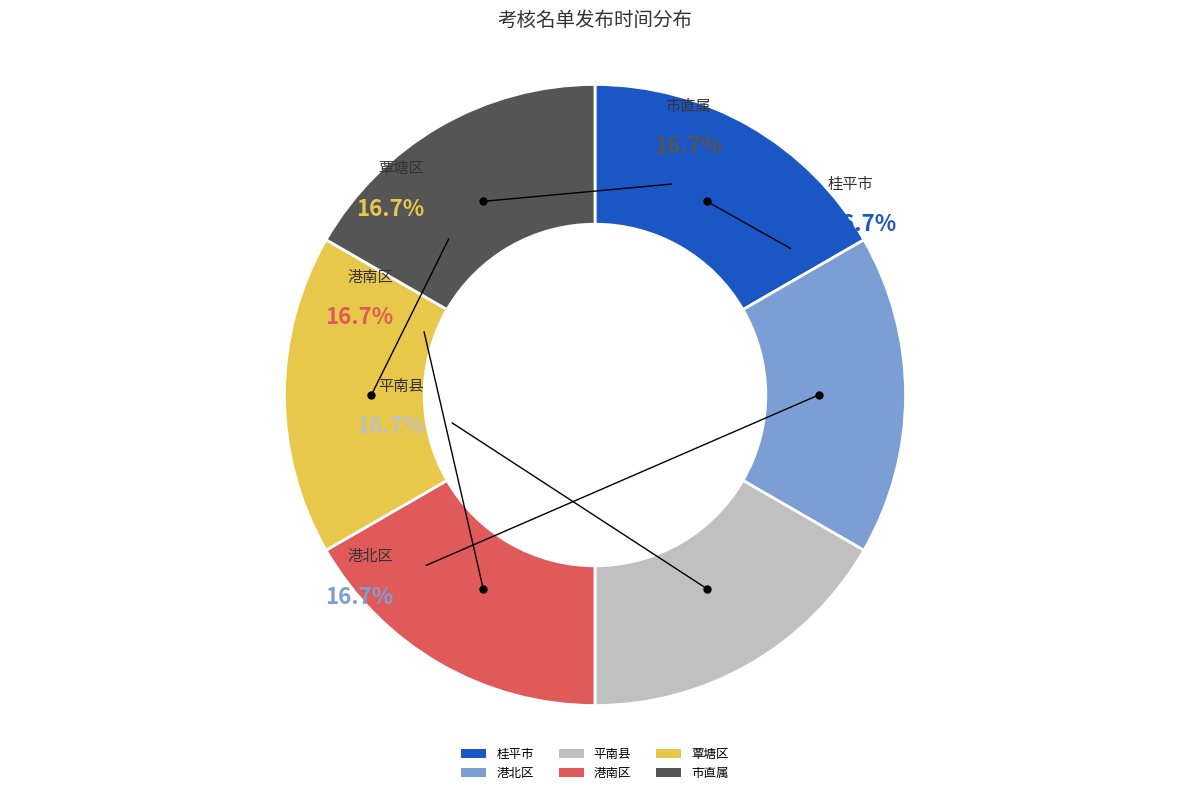

Approximately how many times larger is the value at 市直属 compared to 桂平市?

1.0